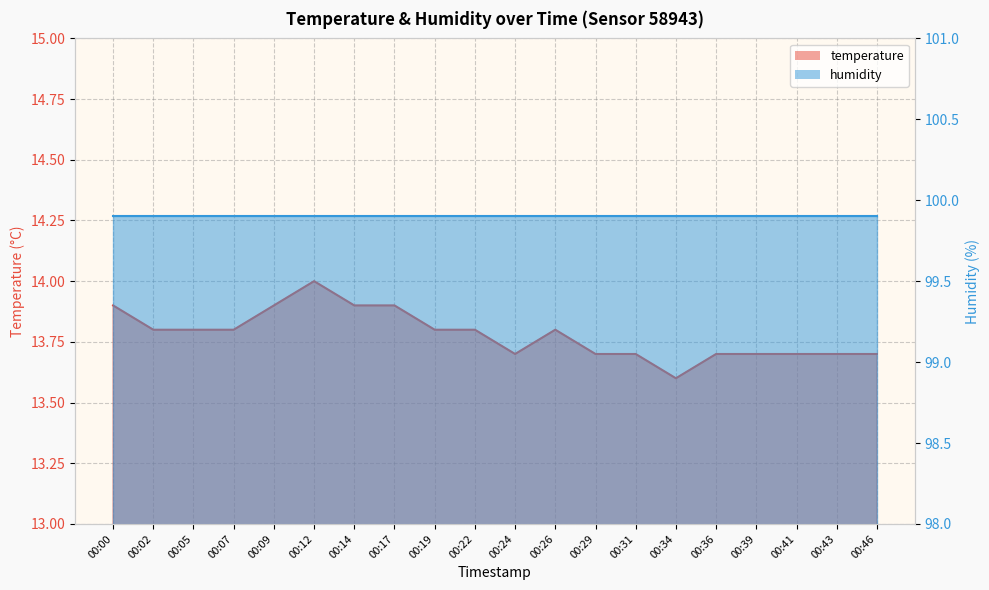

Reading right to left, list all the values displayed in this chart.

13.7	13.7	13.7	13.7	13.7	13.6	13.7	13.7	13.8	13.7	13.8	13.8	13.9	13.9	14.0	13.9	13.8	13.8	13.8	13.9